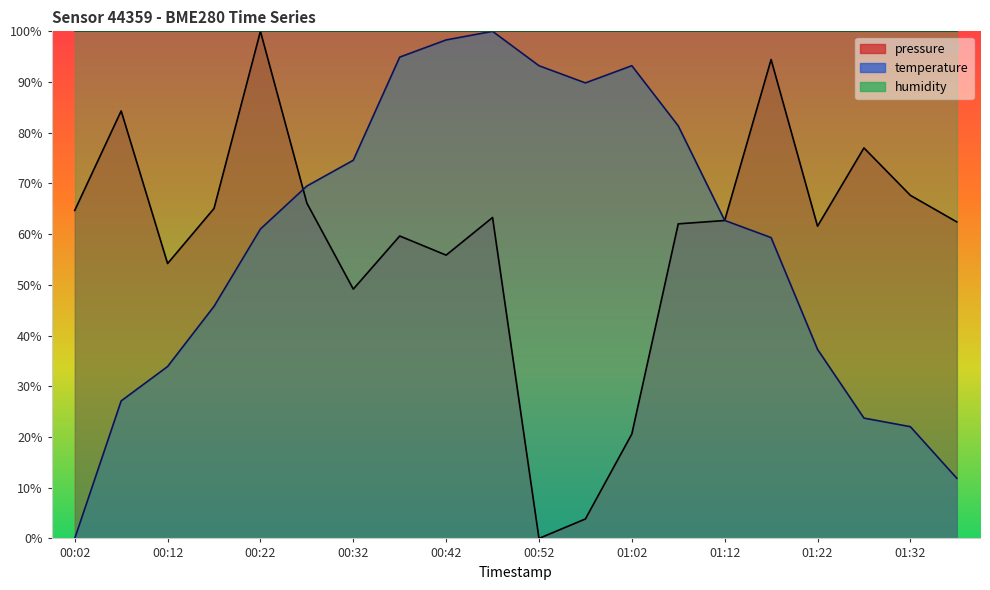

The pressure series shows 123.9 at 01:27. True or false?

False